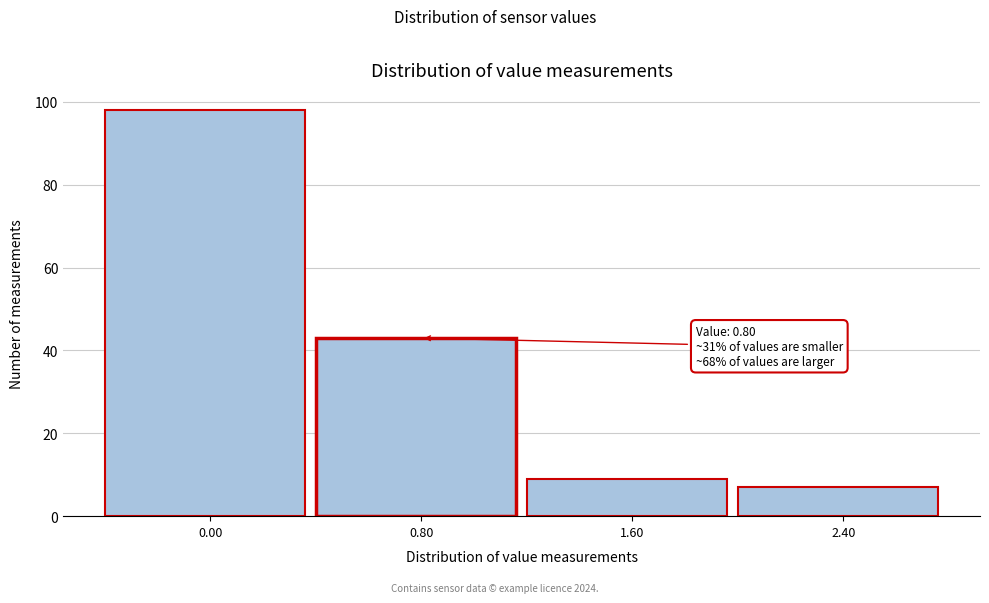

Reading left to right, extract all data points from this chart.

0.00=98	0.80=43	1.60=9	2.40=7